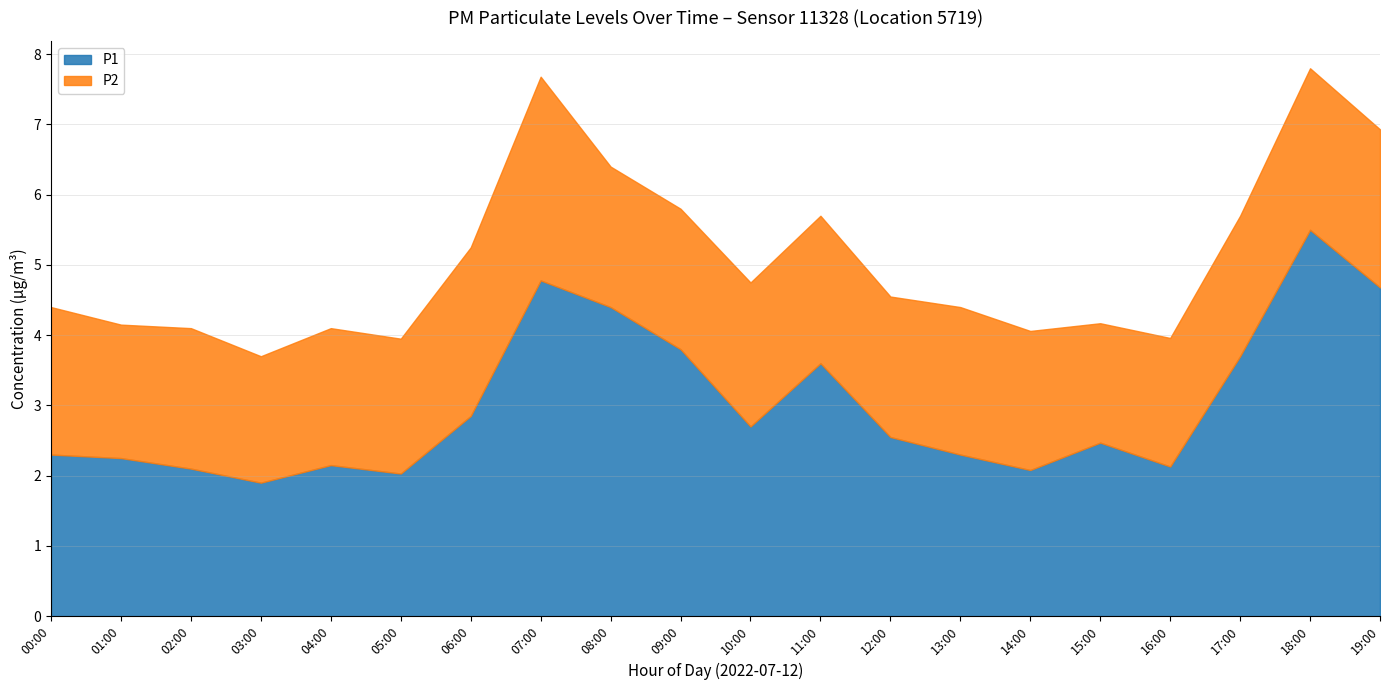

What is the label of the 12th point from the right?

08:00